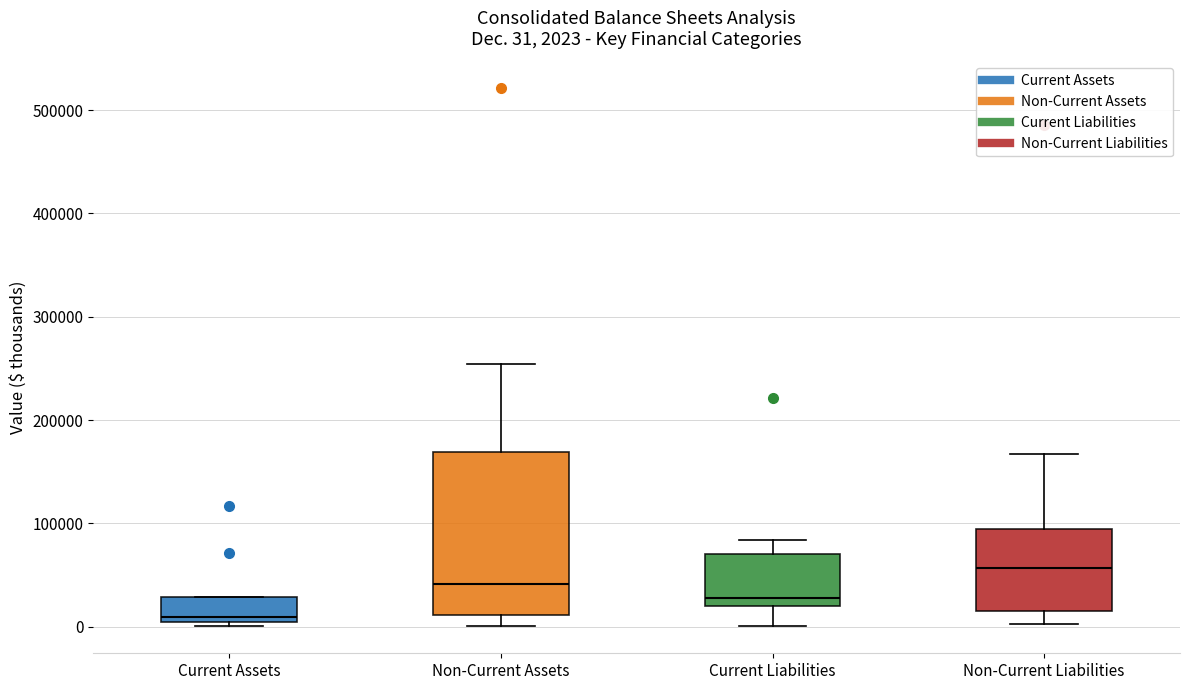

Which box has the highest median line?

Non-Current Liabilities